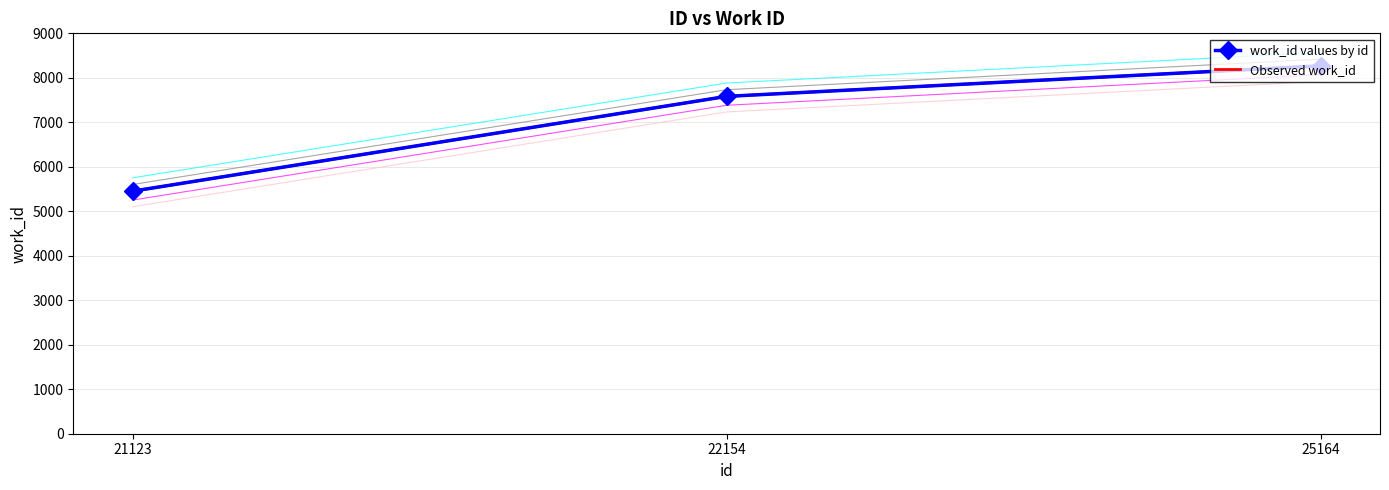

How many values in the Observed work_id series exceed 7583?

1